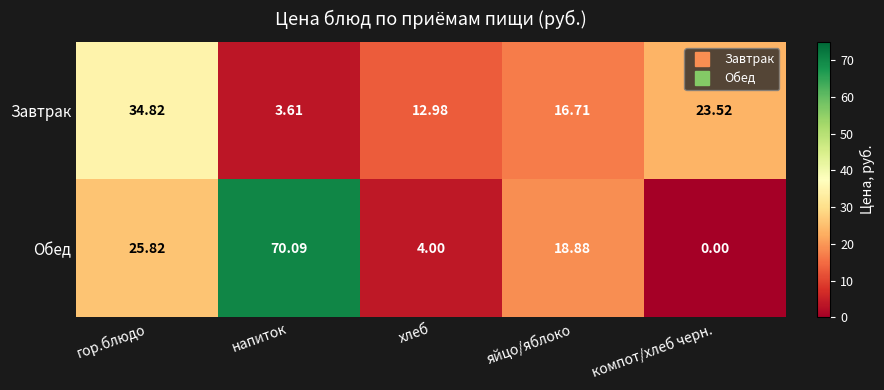

Is the value of Обед at компот/хлеб черн. greater than the value of Завтрак at напиток?

No